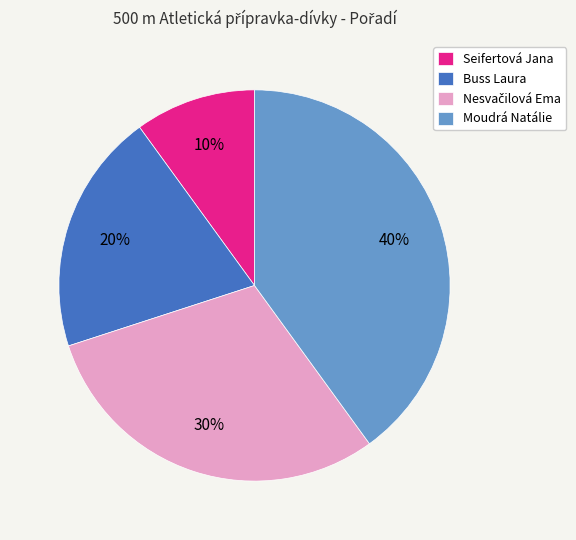

To the nearest percent, what is the difference between the largest and smallest slice percentages?

30%